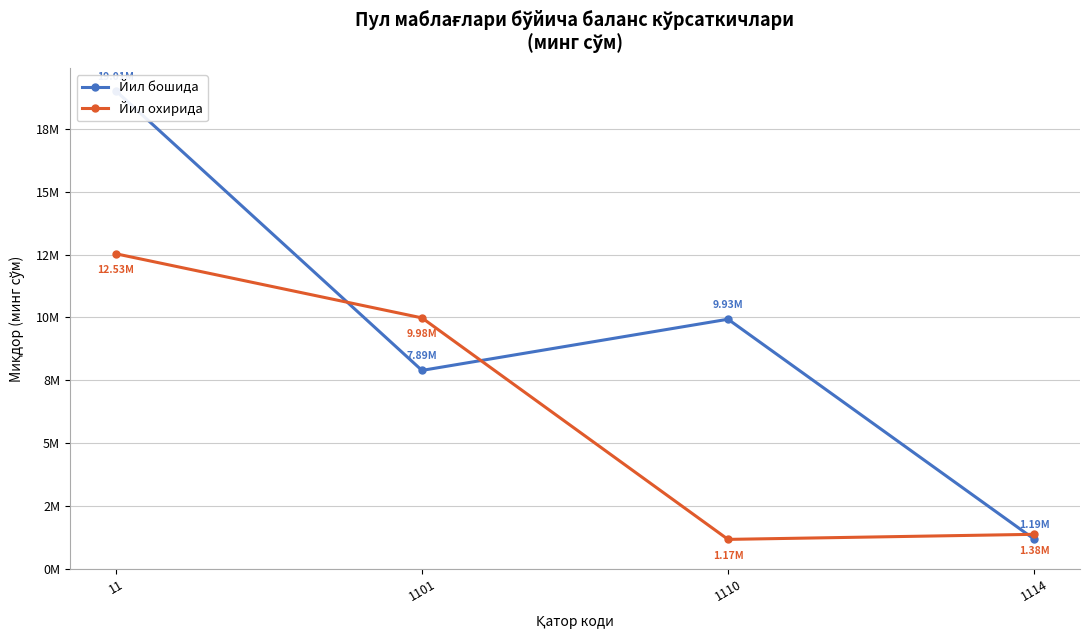

Which series has the widest spread of values?

Йил бошида